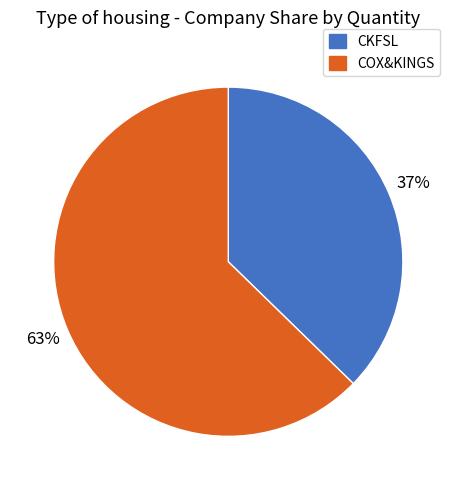

Does any single category account for the majority?

Yes